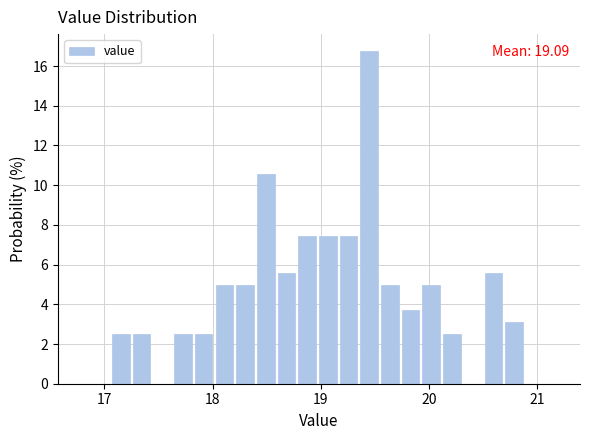

Read against the x-axis, roughly where is the centre of the tallest bar?

19.4